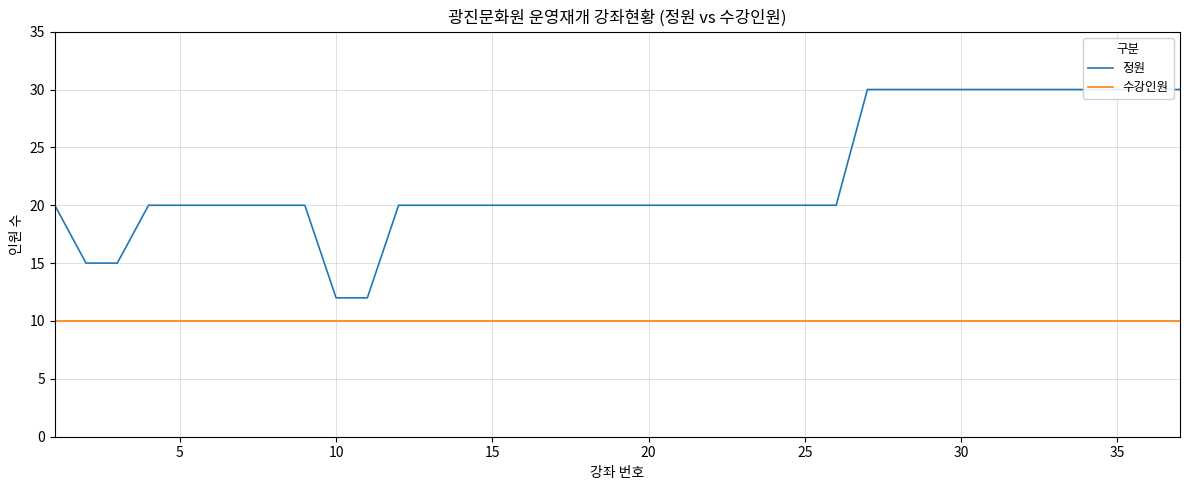

Reading left to right, what are all the values shown in this chart?

정원: 20	15	15	20	20	20	20	20	20	12	12	20	20	20	20	20	20	20	20	20	20	20	20	20	20	20	30	30	30	30	30	30	30	30	30	30	30
수강인원: 10	10	10	10	10	10	10	10	10	10	10	10	10	10	10	10	10	10	10	10	10	10	10	10	10	10	10	10	10	10	10	10	10	10	10	10	10